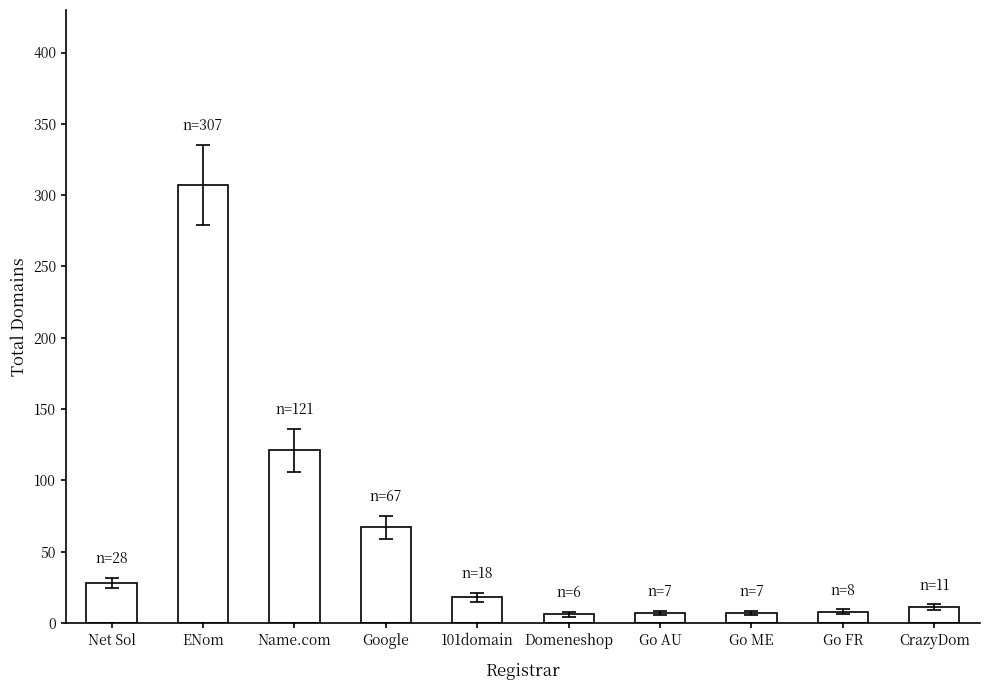

Is it true that the value at ENom is 135?

False